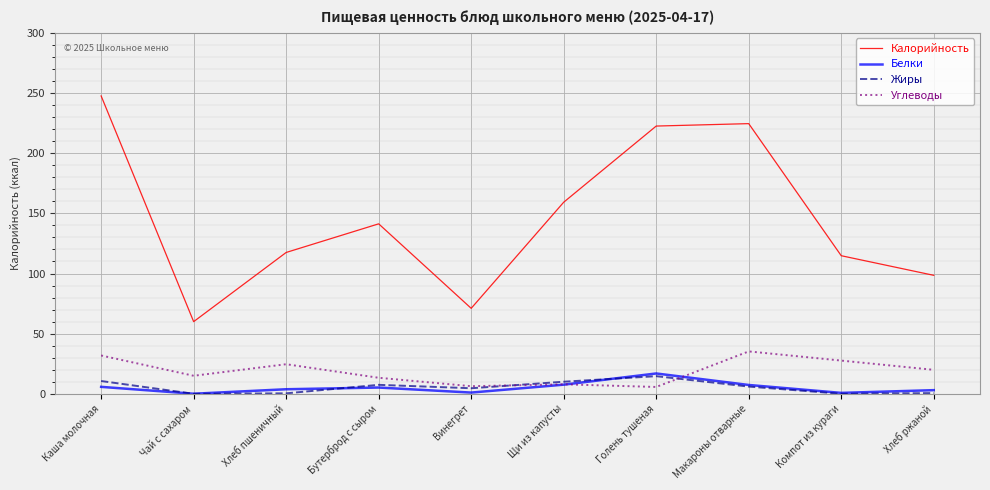

Is the value of Белки at Хлеб пшеничный greater than the value of Калорийность at Макароны отварные?

No